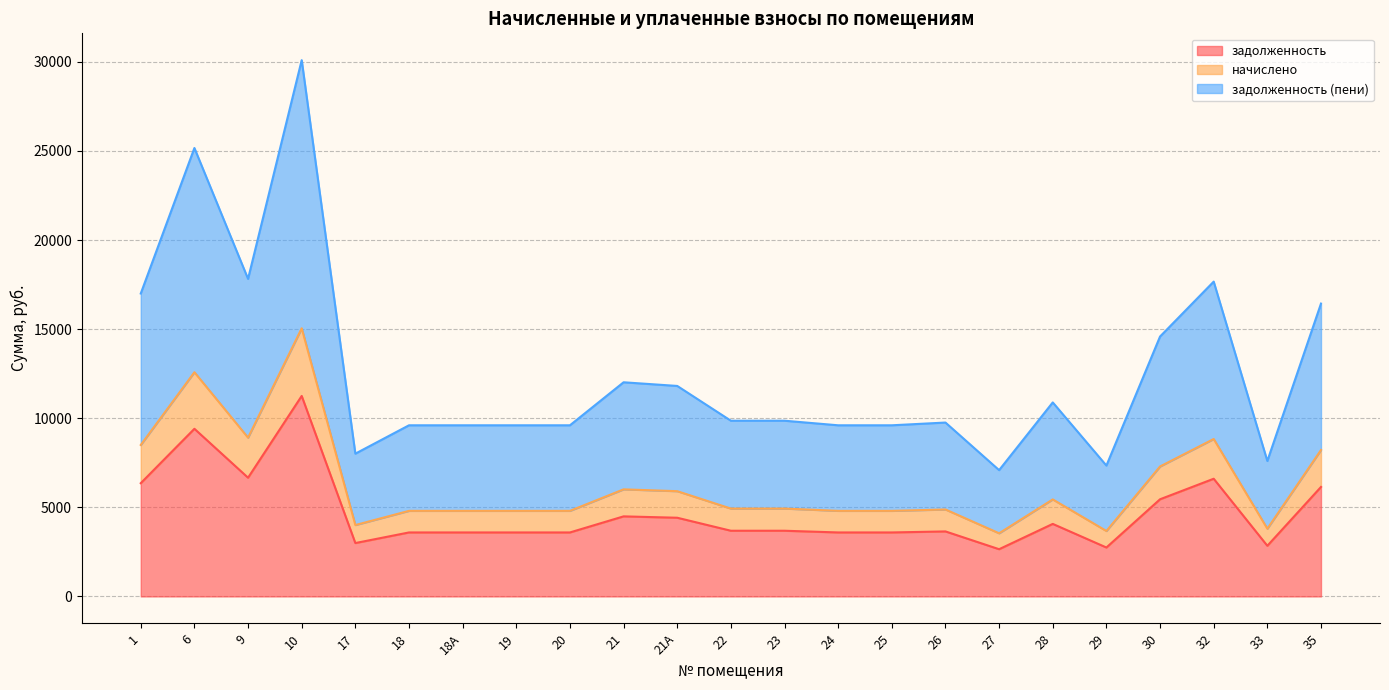

Where does the начислено series first go above 4930?

1